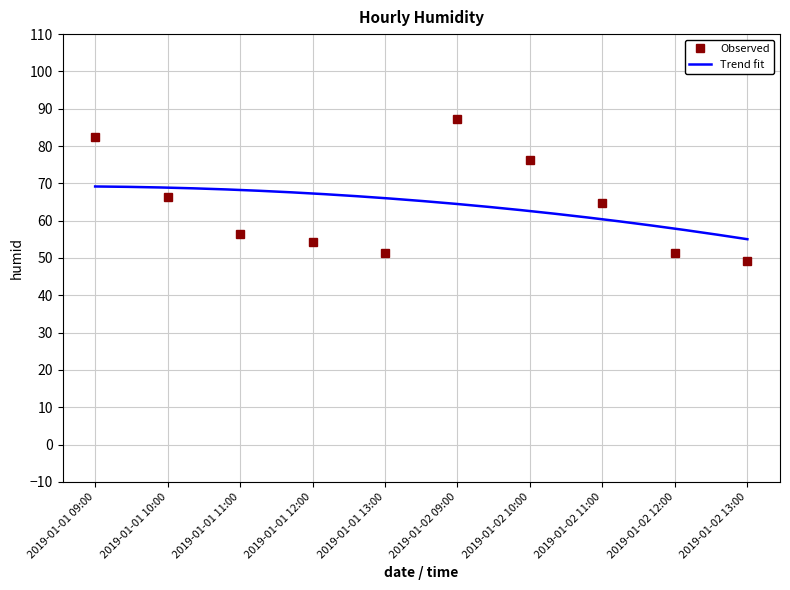

Where is the data nearest to the value 68?

2019-01-01 10:00